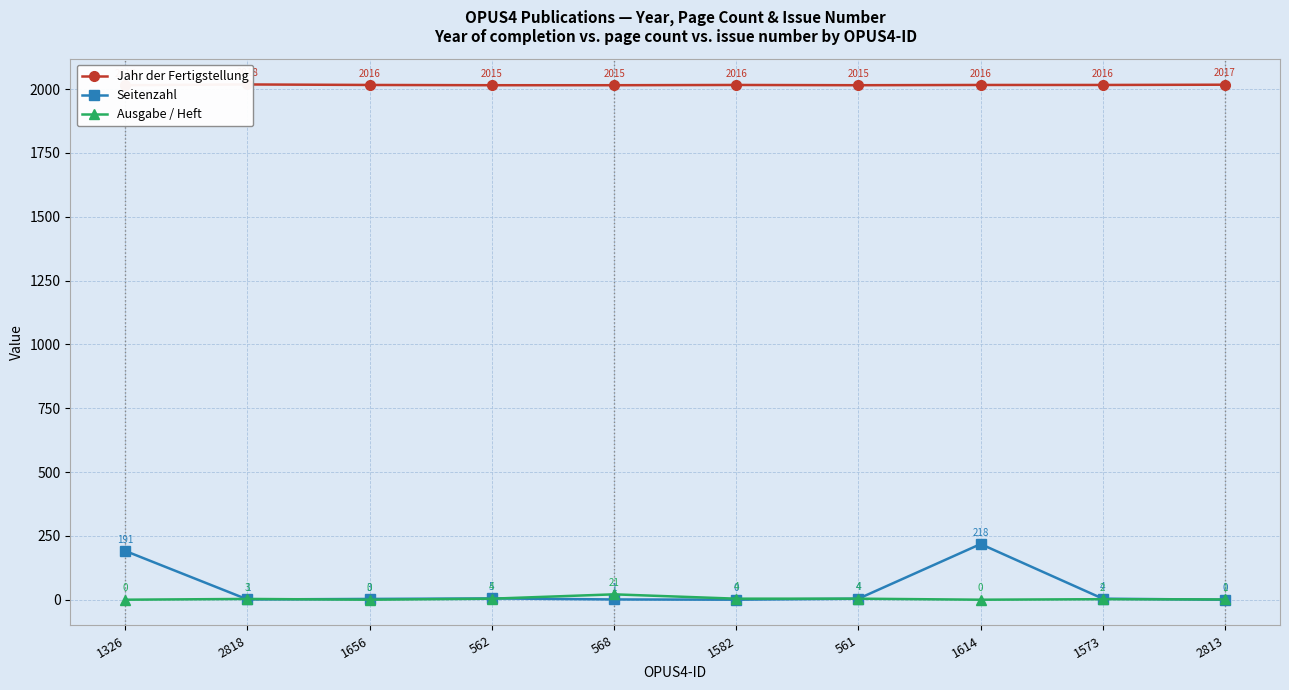

Which category has the lowest value in the Ausgabe / Heft series?

1326